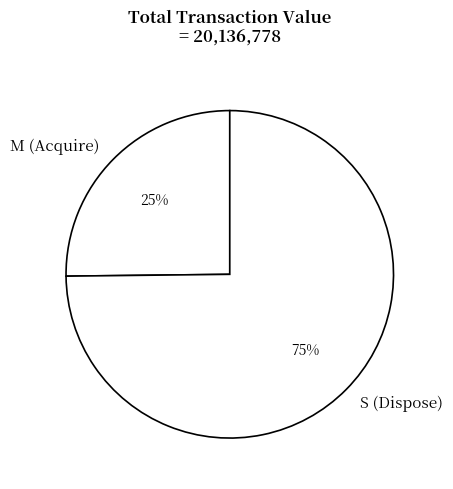

How many segments does this pie chart have?

2